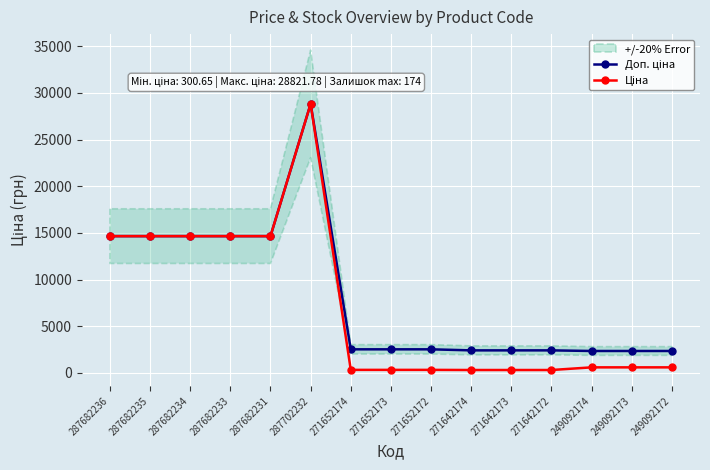

What is the label of the 12th point from the left?

271642172